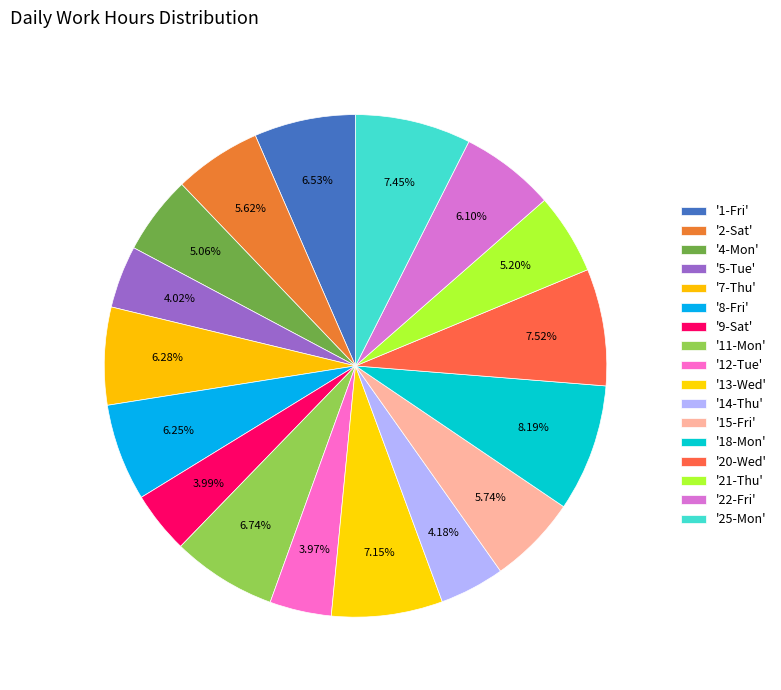

How many segments does this pie chart have?

17